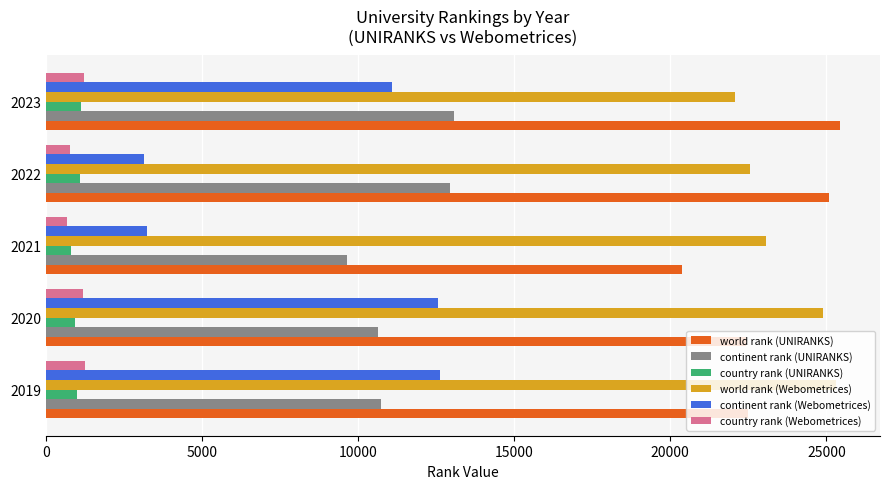

What is the spread (max minus min) of values at 2021?

22373